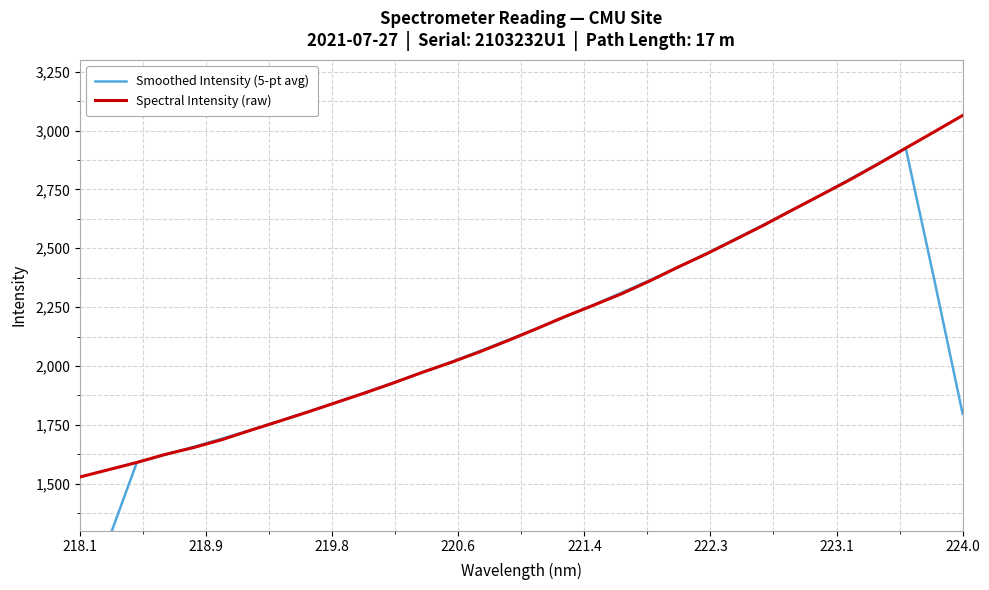

Is it true that Spectral Intensity (raw) equals 787.4 at 218.1?

False